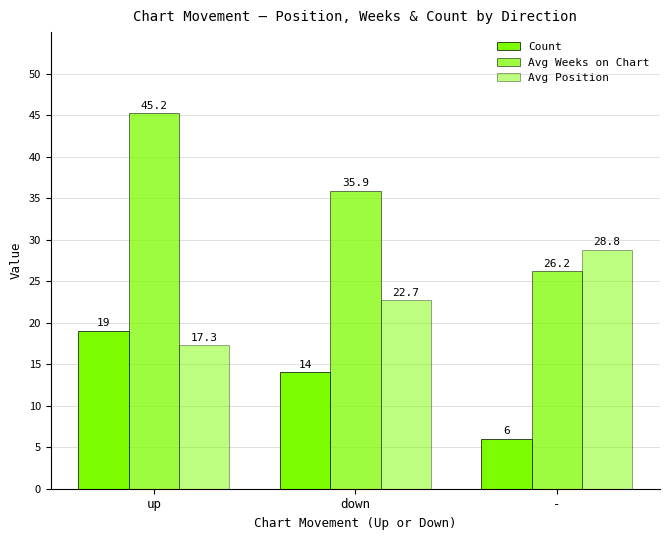

How many bars are there in each group?

3